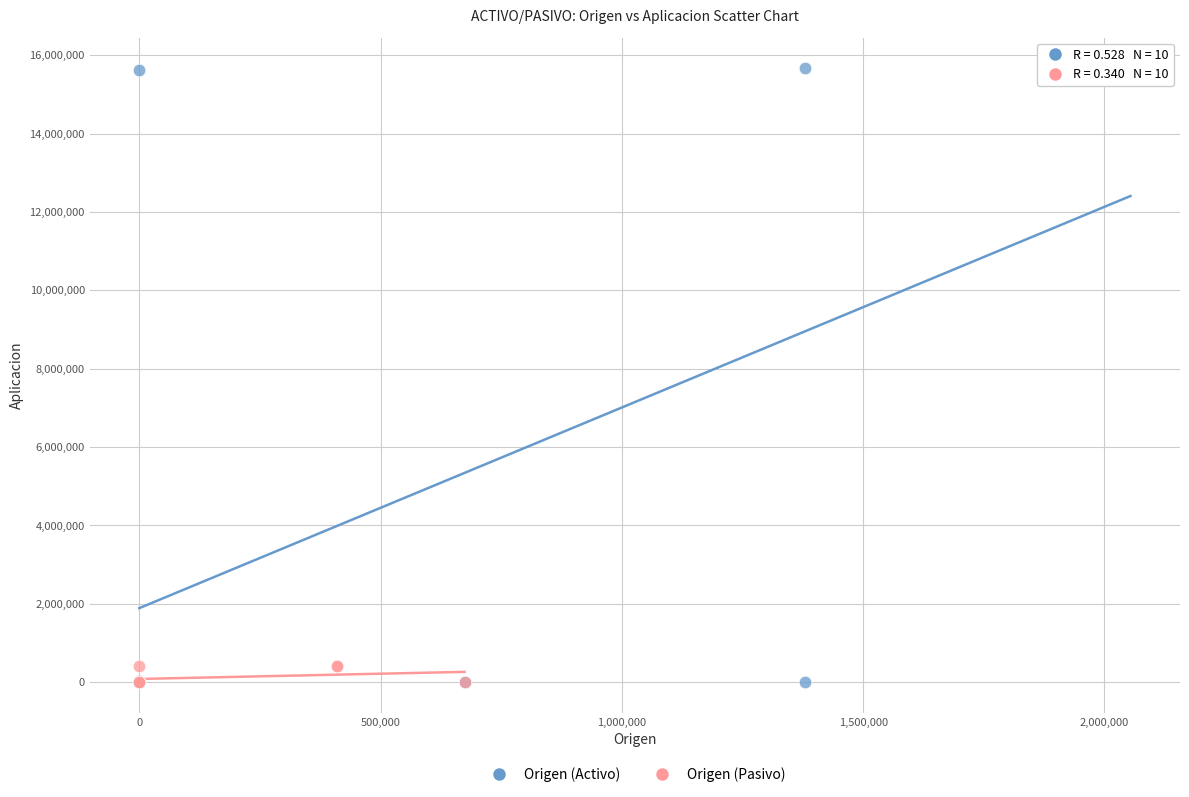

Which series has the largest Y range (max minus min)?

Origen (Activo)